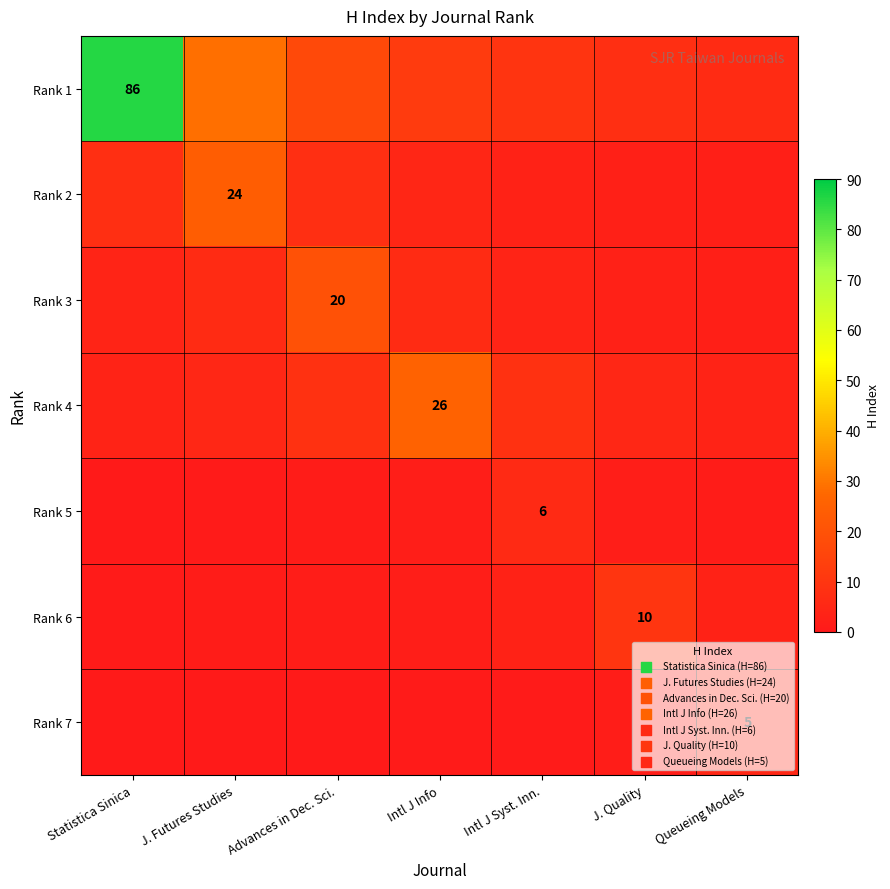

What is the difference between the second highest and minimum values in the Rank 4 series?

5.0